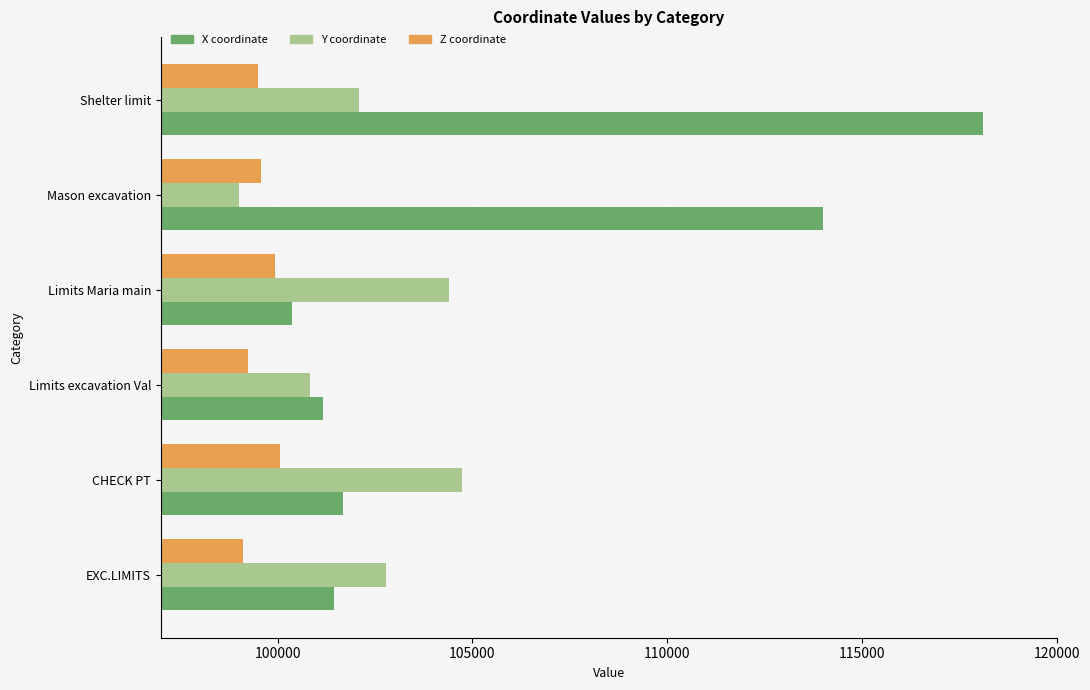

What is the spread (max minus min) of values at EXC.LIMITS?

3668